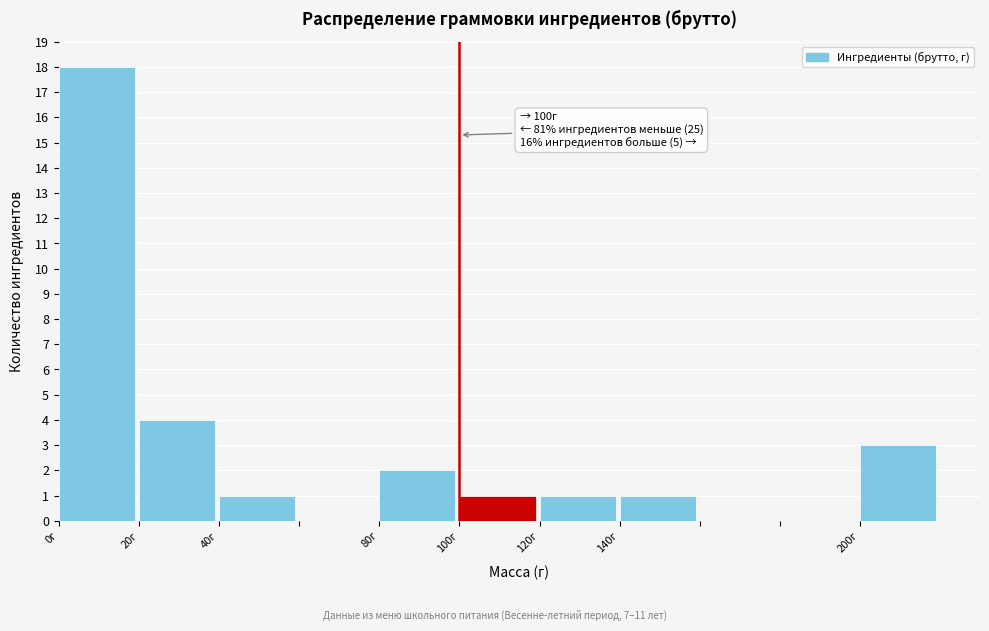

Over which range of the x-axis is the bar tallest?

0 to 20